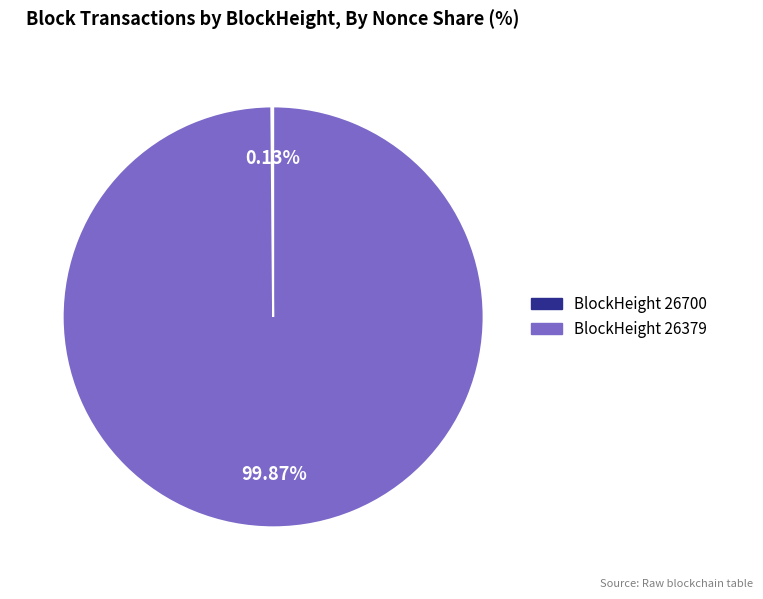

Is there any slice that represents more than half of the pie?

Yes